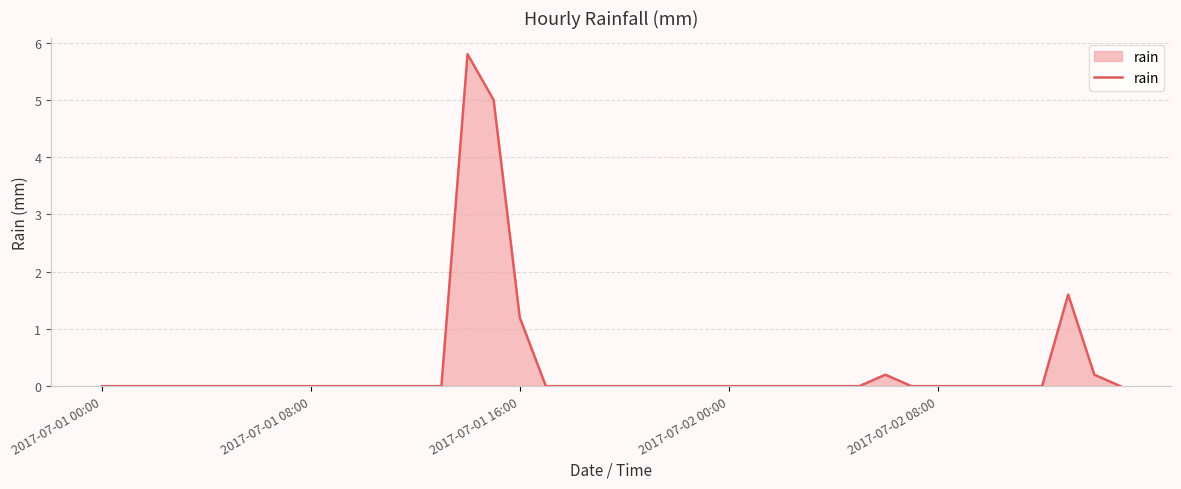

Does the chart display data point markers on the line(s)?

No